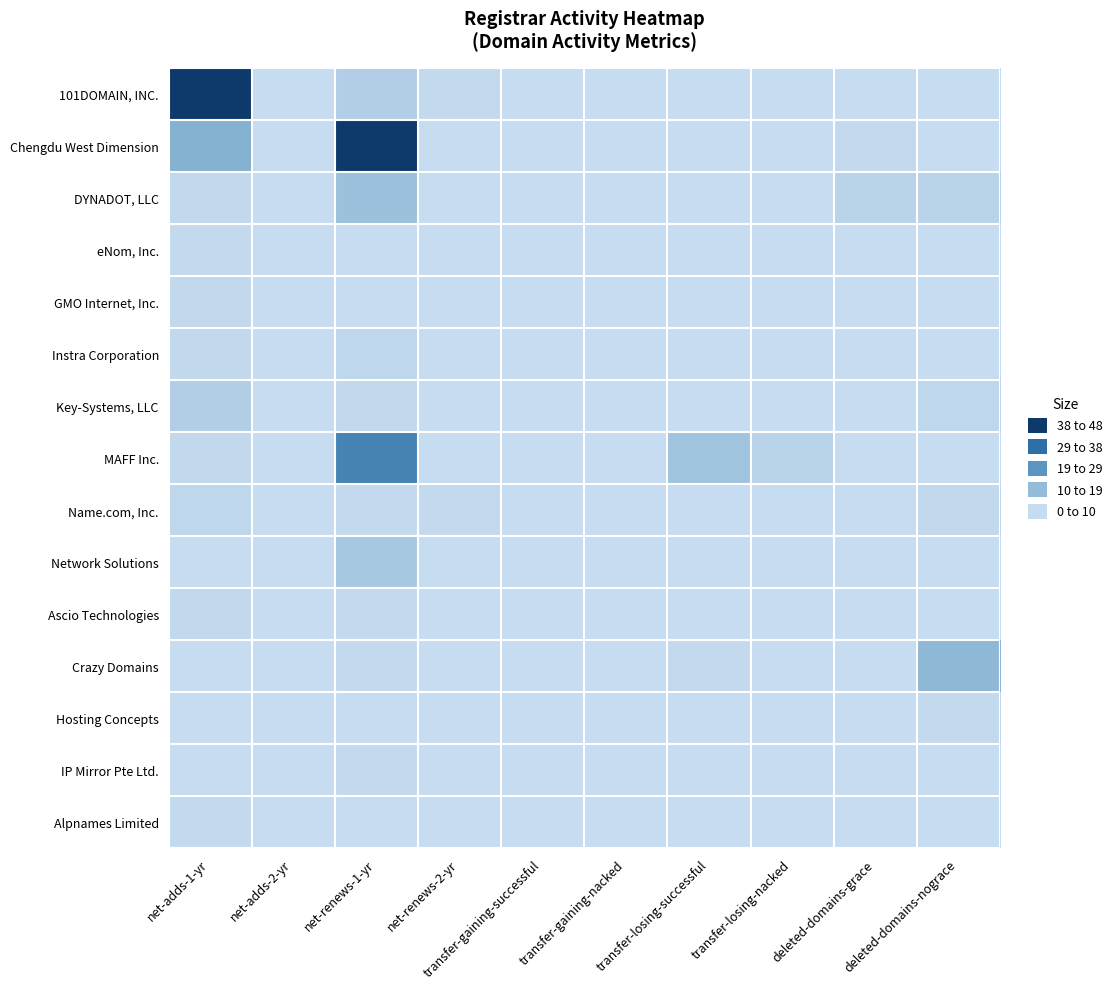

At which category is the sum across all series the highest?

net-adds-1-yr